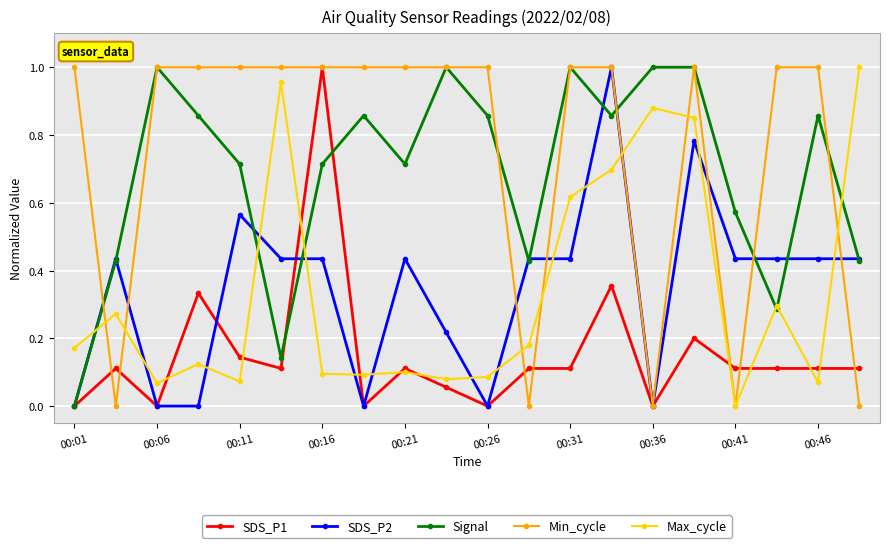

True or false: SDS_P1 has more than 0 points higher than both neighbors.

True